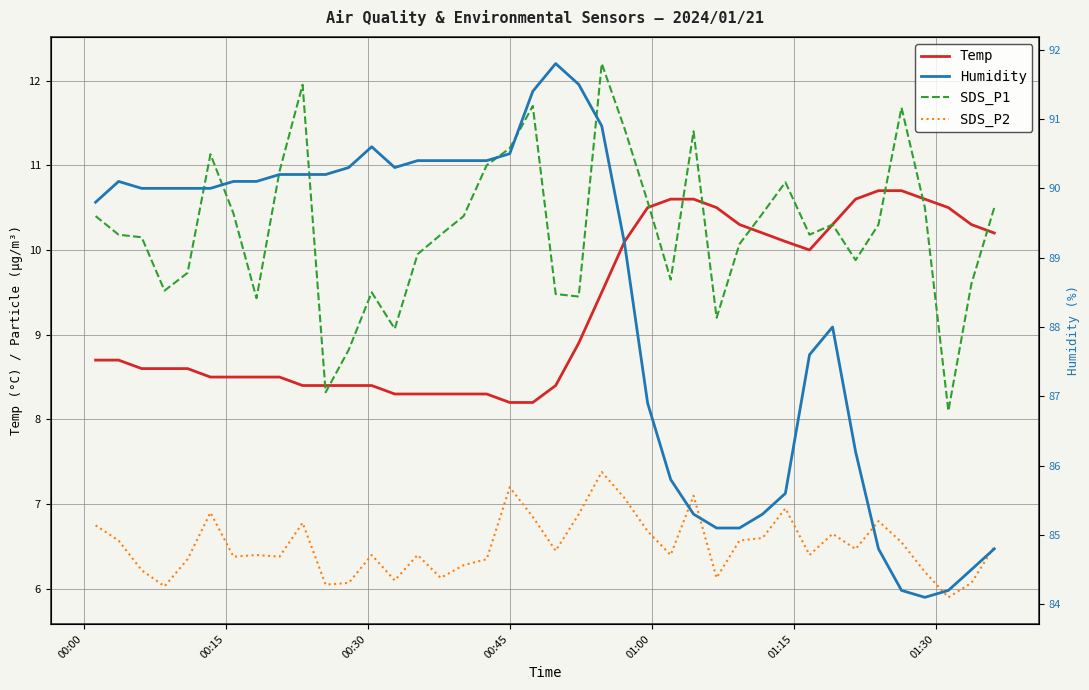

True or false: SDS_P2 and SDS_P1 cross at least once.

False